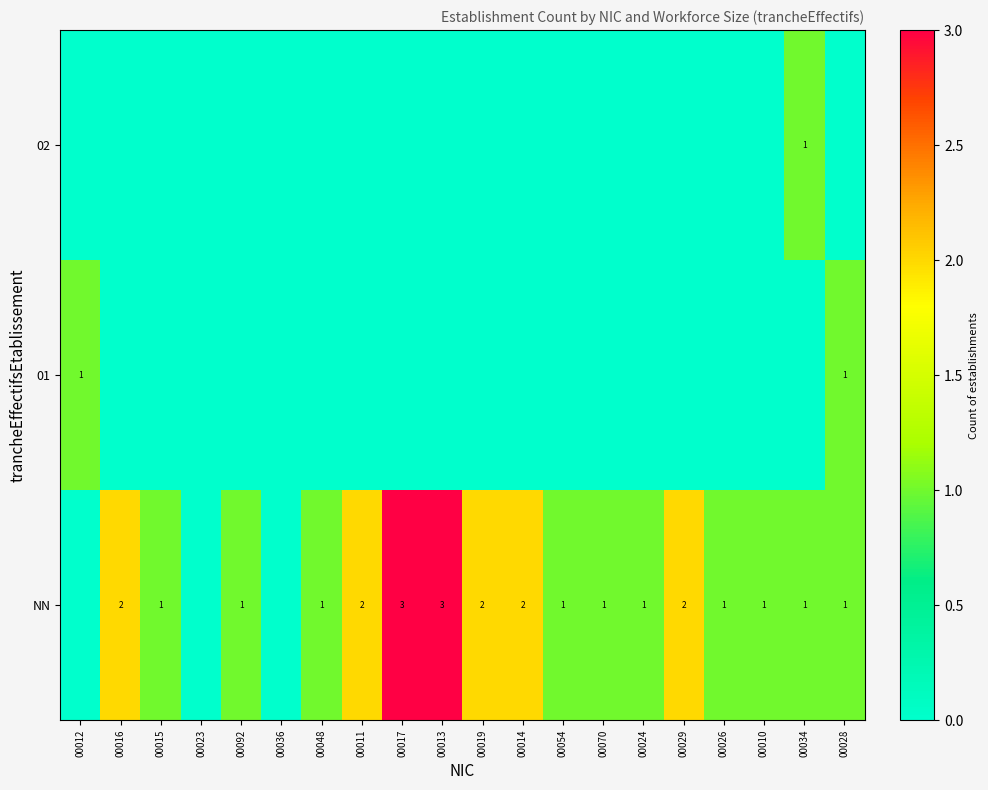

True or false: NN has a value of 3 at 00017.

True